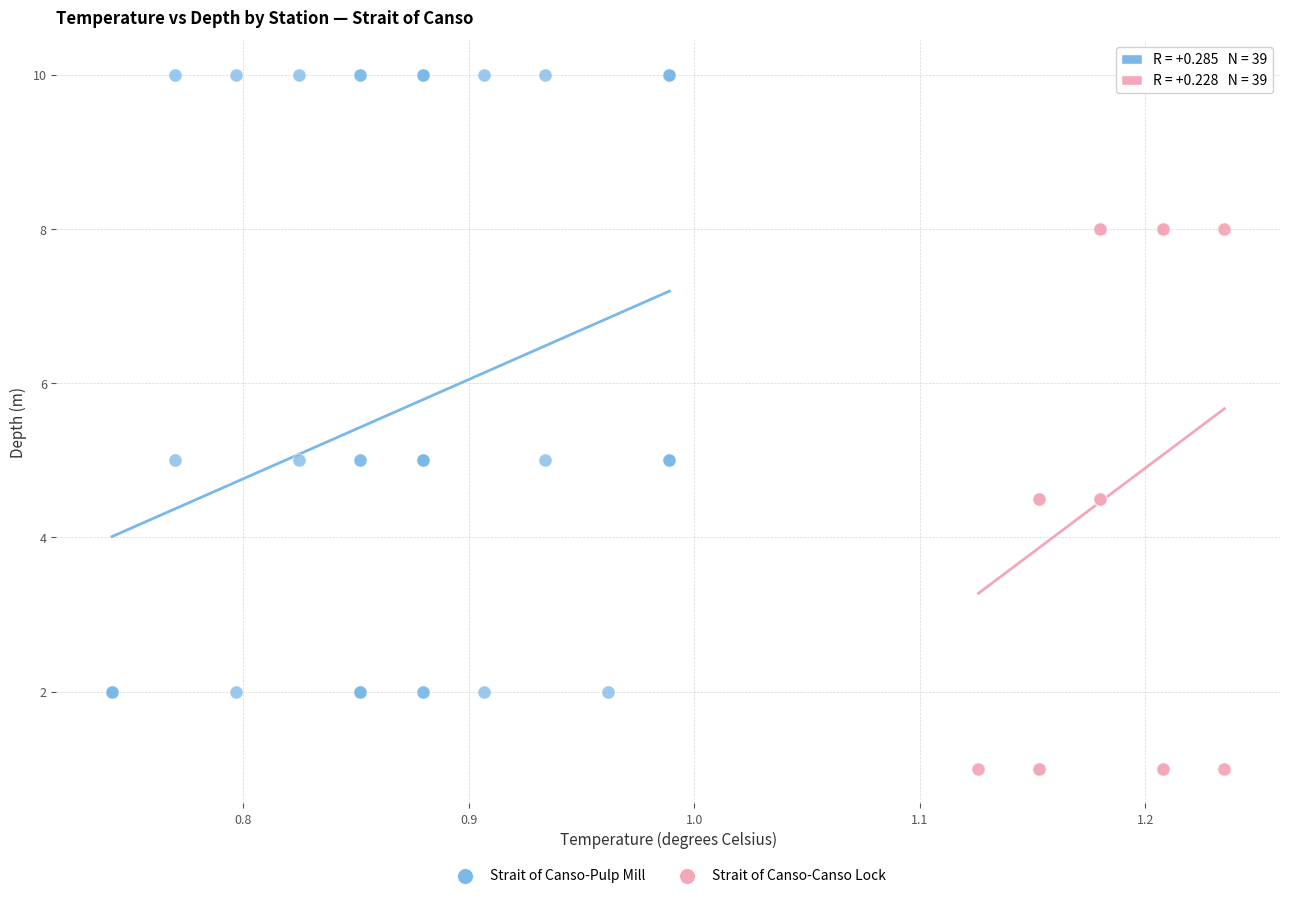

Which series contains the highest Y value?

Strait of Canso-Pulp Mill